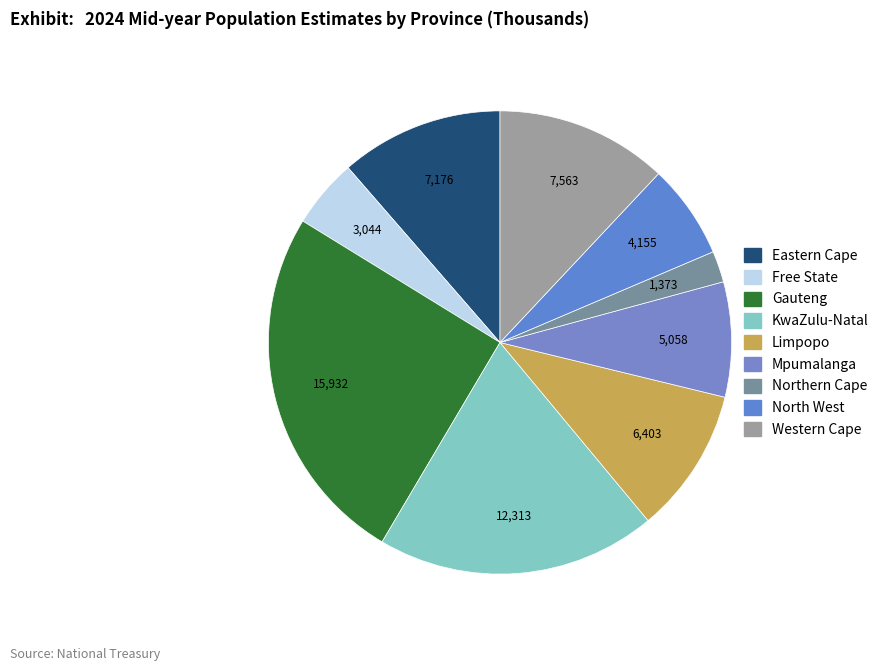

What is the largest slice in the pie chart?

Gauteng